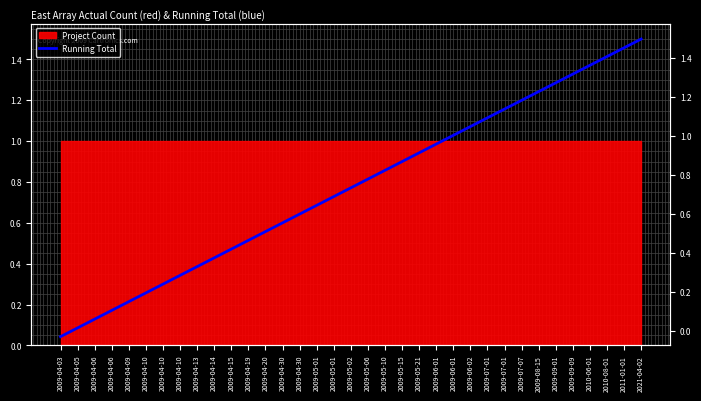

What is the value of the 9th point from the left?

0.4